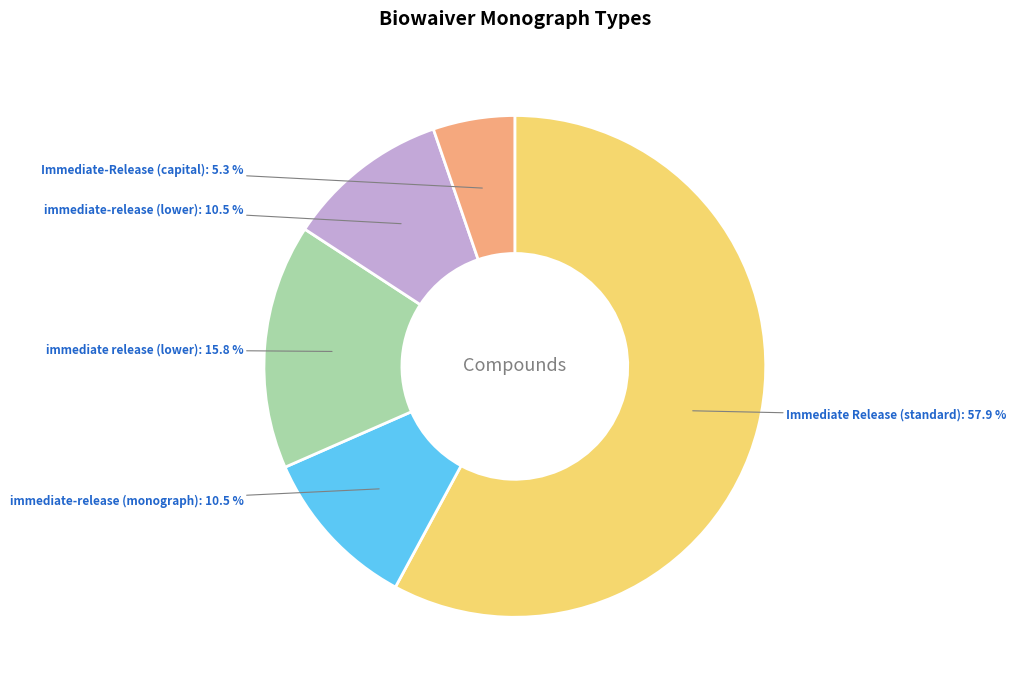

To the nearest percent, what is the average slice percentage?

20%